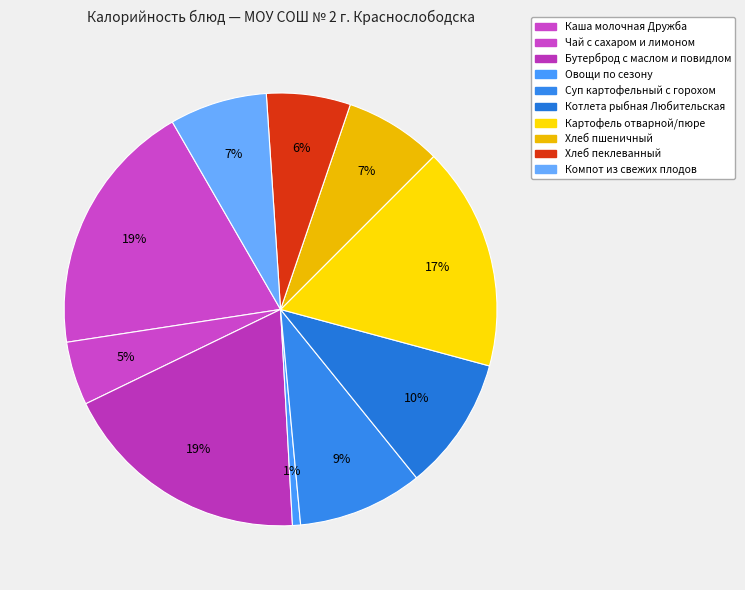

Count the number of slices in the pie.

10